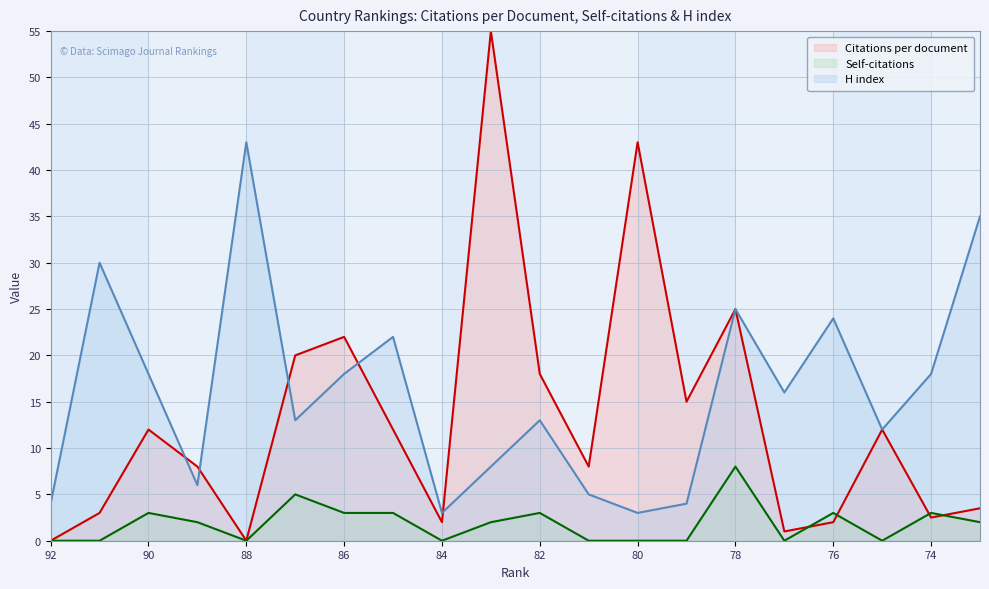

What is the difference between the maximum and minimum values in the Self-citations series?

8.0